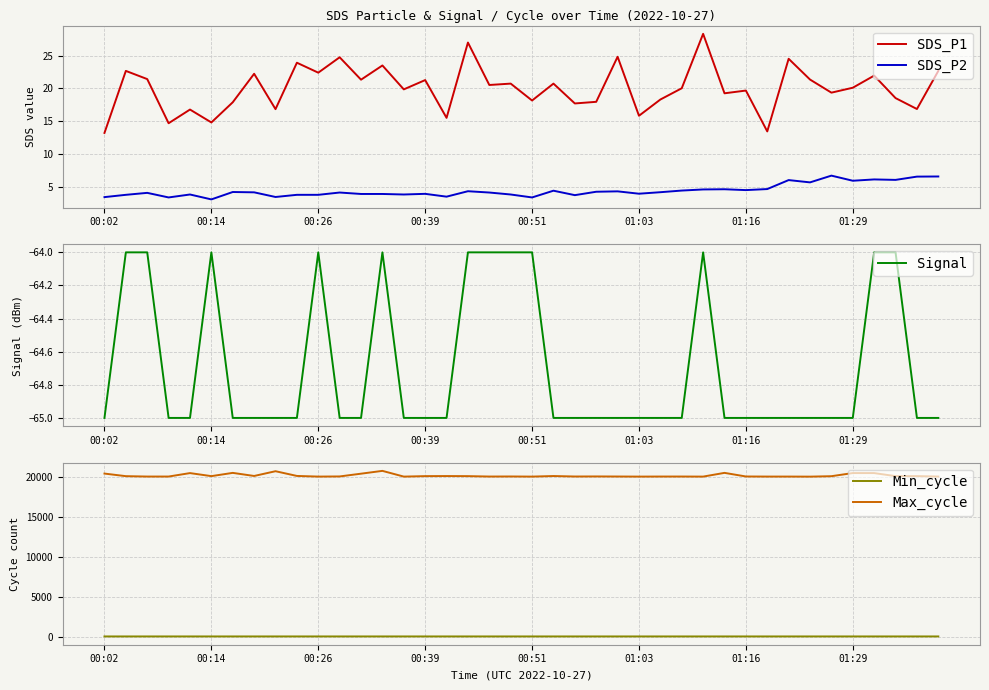

How many lines are shown in the chart?

5